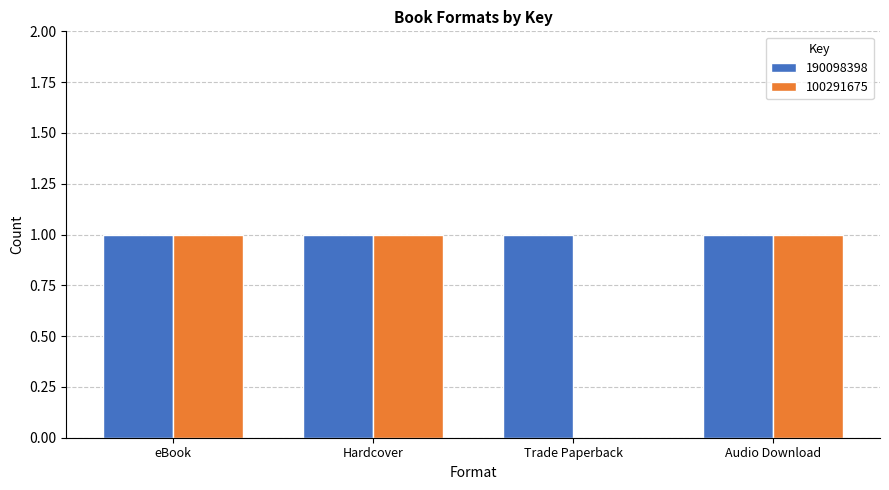

Reading right to left, transcribe all the data shown in this chart.

190098398: Audio Download=1	Trade Paperback=1	Hardcover=1	eBook=1
100291675: Audio Download=1	Trade Paperback=0	Hardcover=1	eBook=1